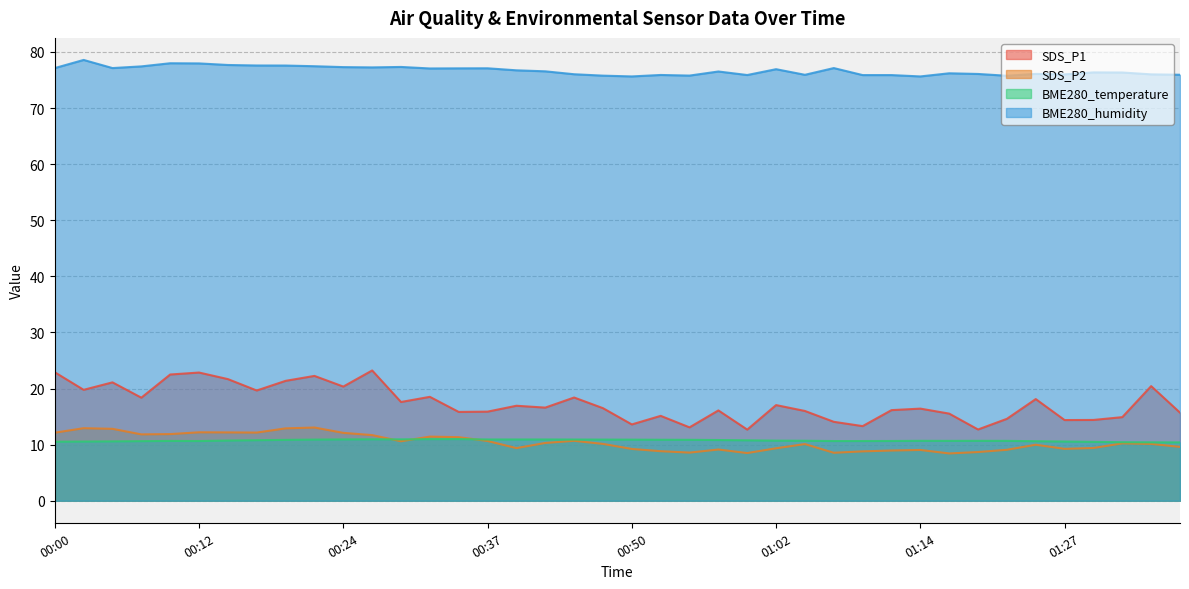

What is the maximum value shown in the chart?

78.6